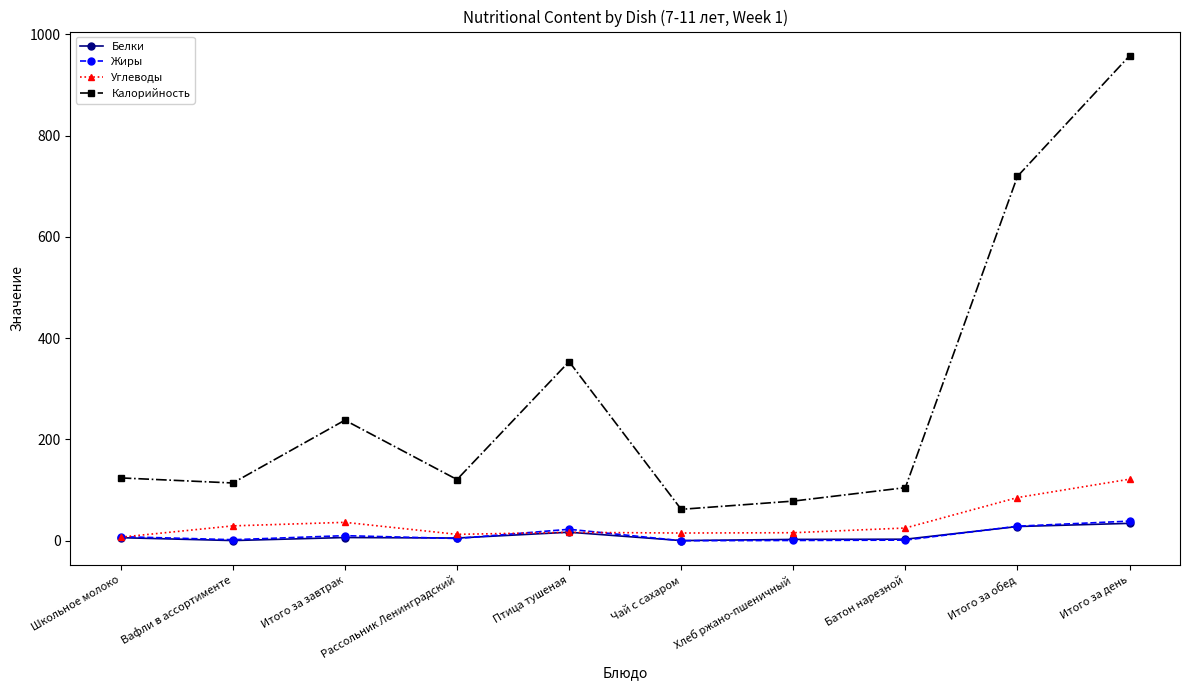

What is the maximum value for Жиры?

38.7